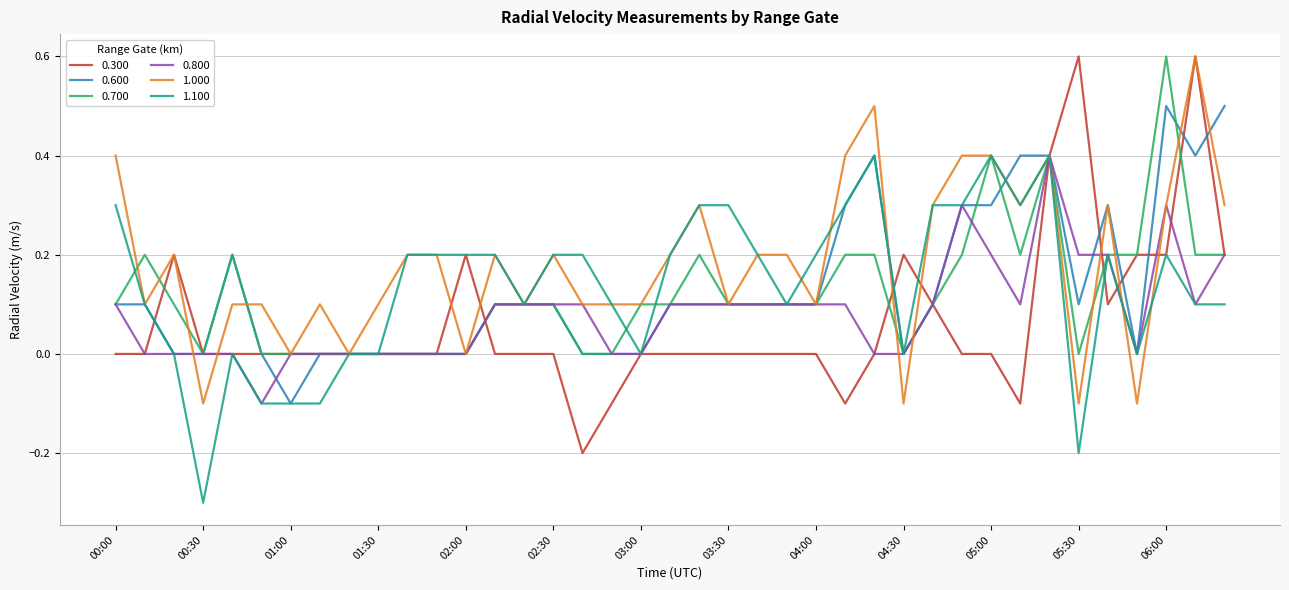

What is the maximum value shown in the chart?

0.6